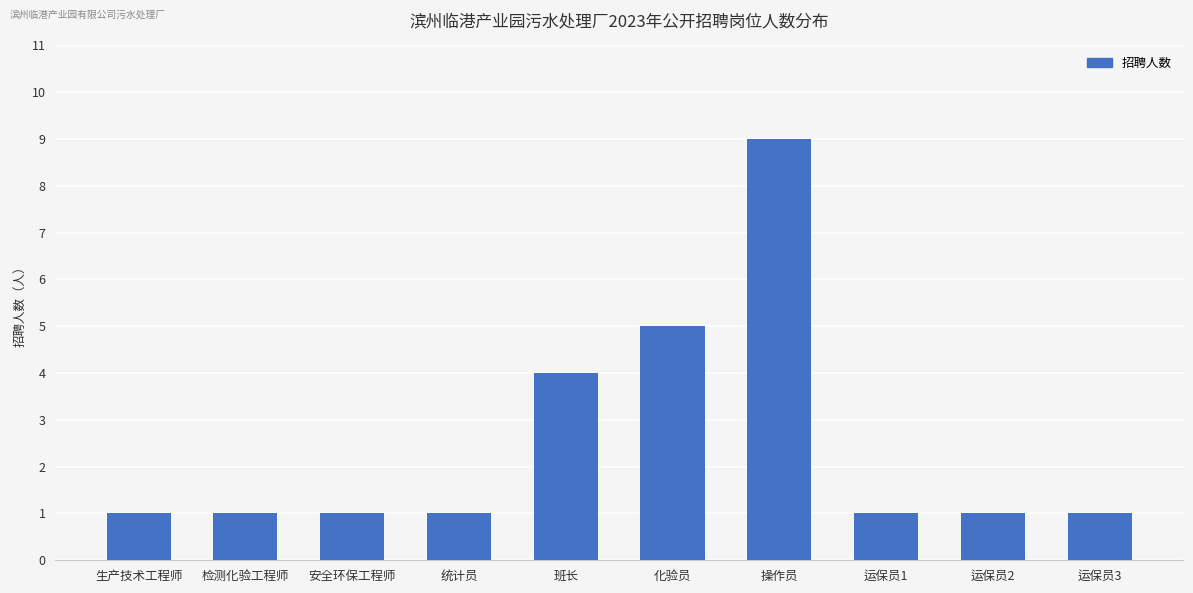

Read the value at 运保员1.

1